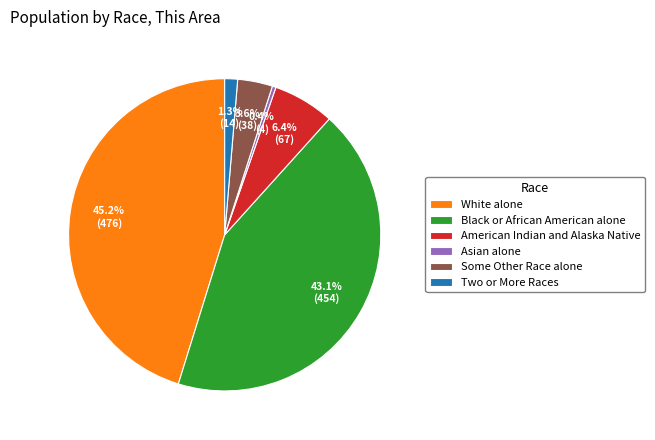

To the nearest percent, what is the difference between the Two or More Races and American Indian and Alaska Native slice percentages?

5%